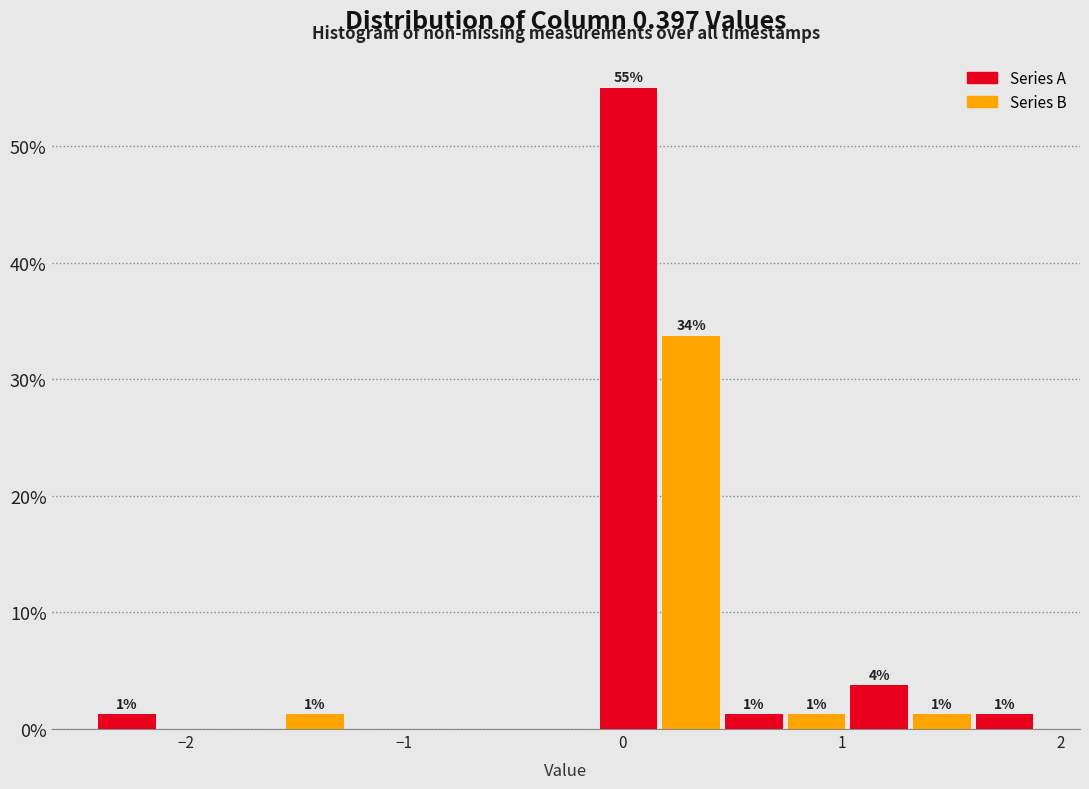

Around what value on the x-axis is the tallest bar? Give the approximate position of its centre, as read against the axis.

0.0